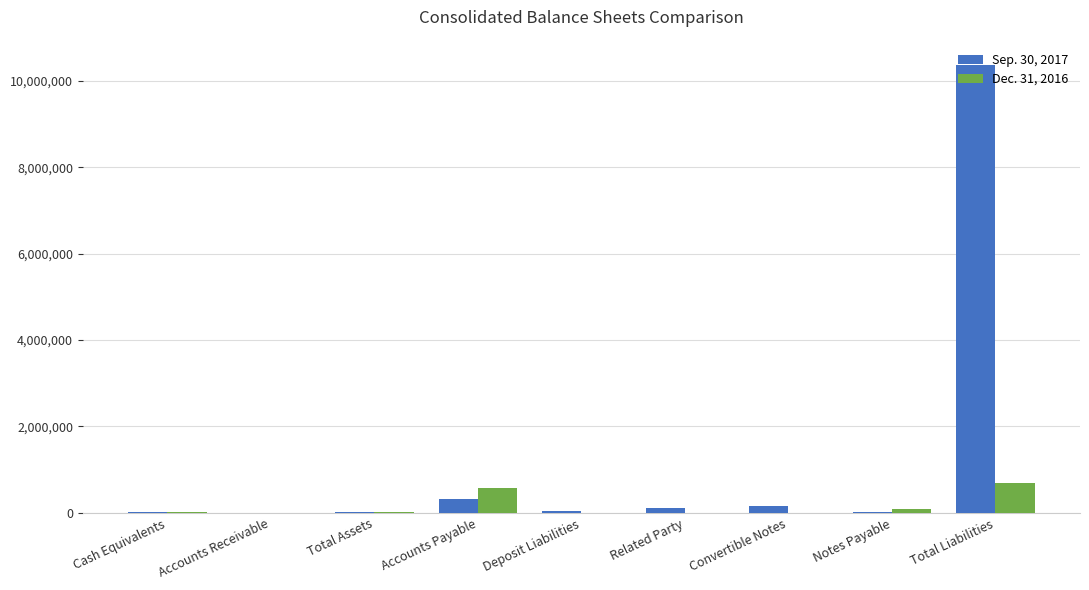

Which series has the widest spread of values?

Sep. 30, 2017